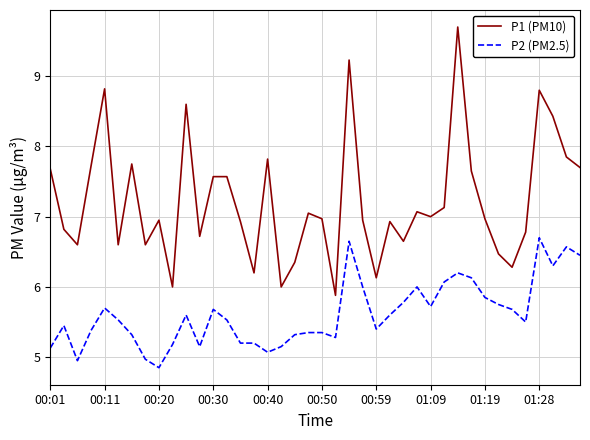

What is the greatest value displayed?

9.7